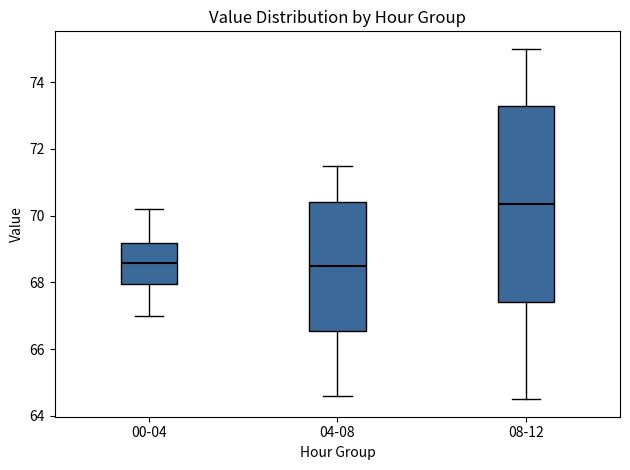

Where does the lower whisker of the box for 04-08 end on the y-axis? The values are not printed on the chart, so give them approximately, as read against the axis.

64.6